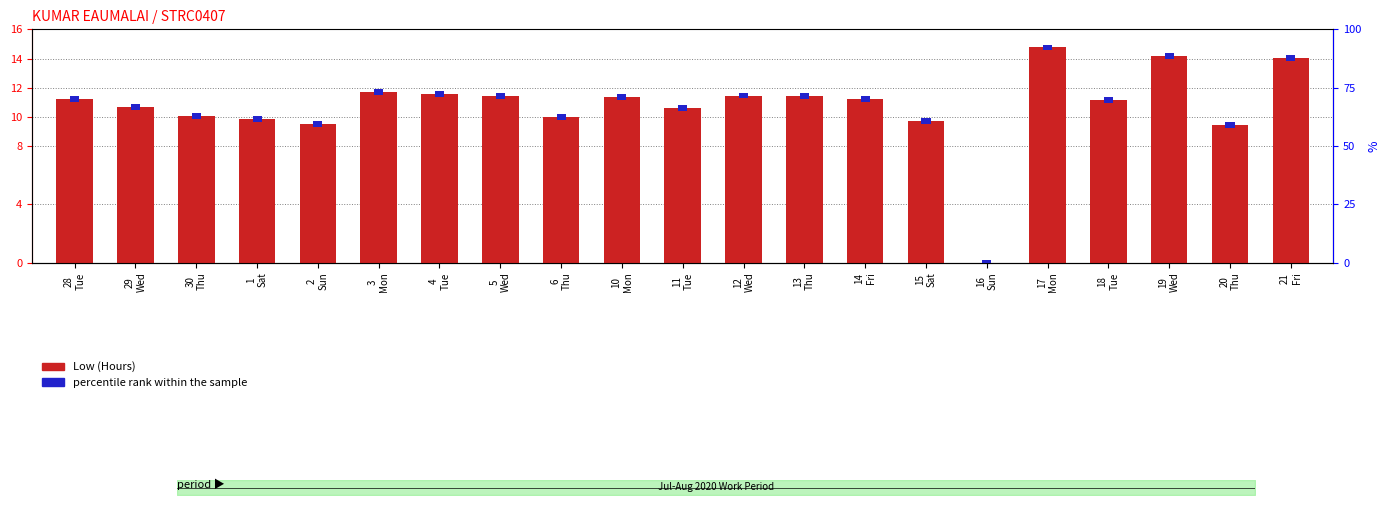

What is the sum of the percentile rank within the sample values at 5
Wed and 6
Thu?

5.0